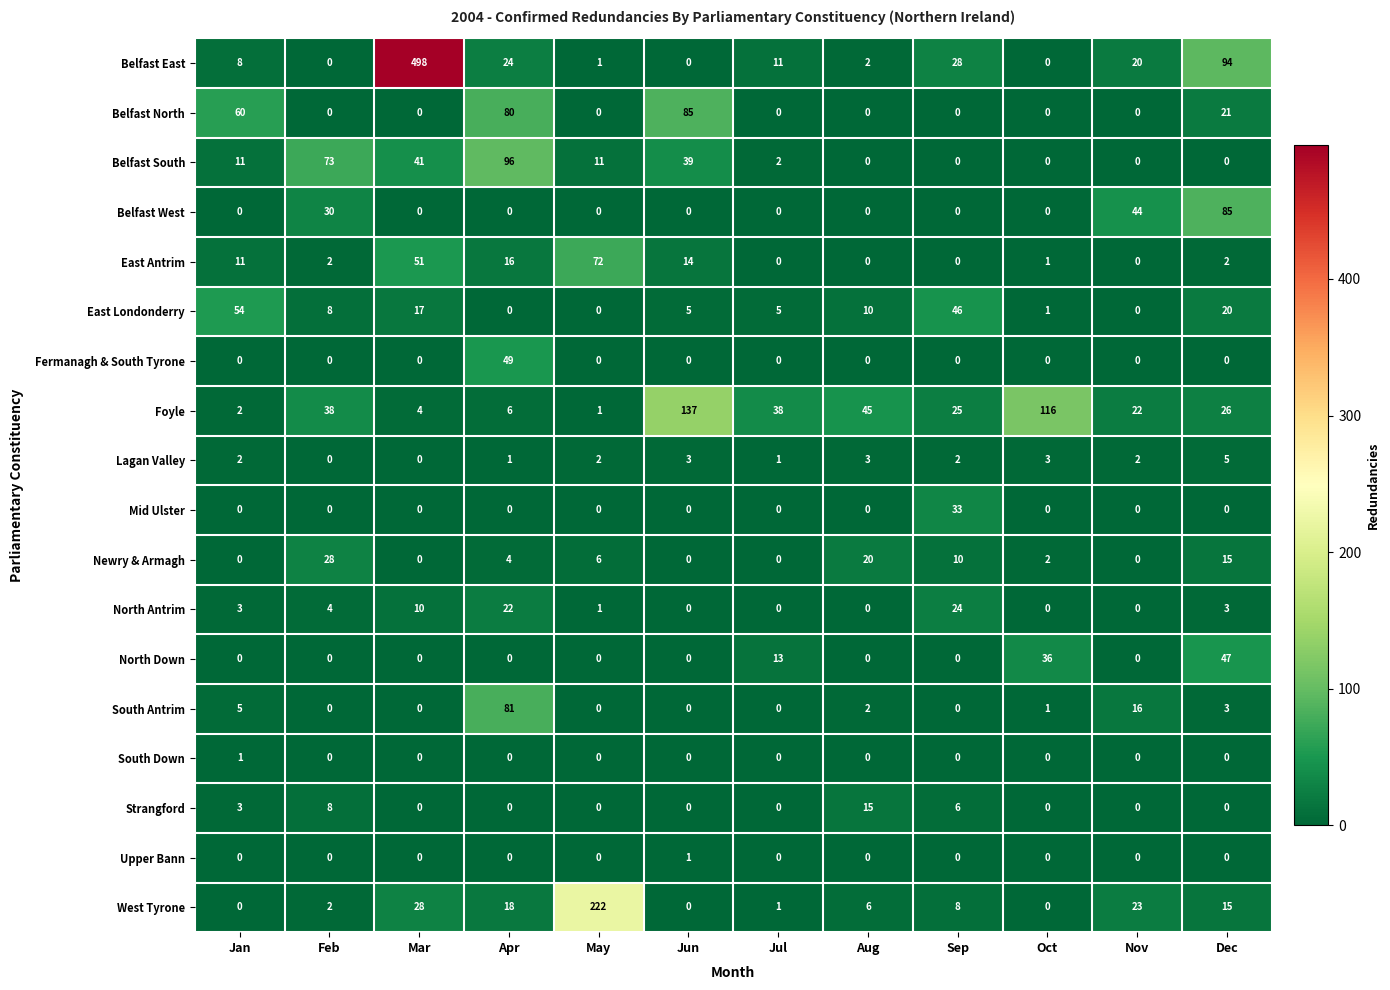

What is the average value of the Belfast West series?

13